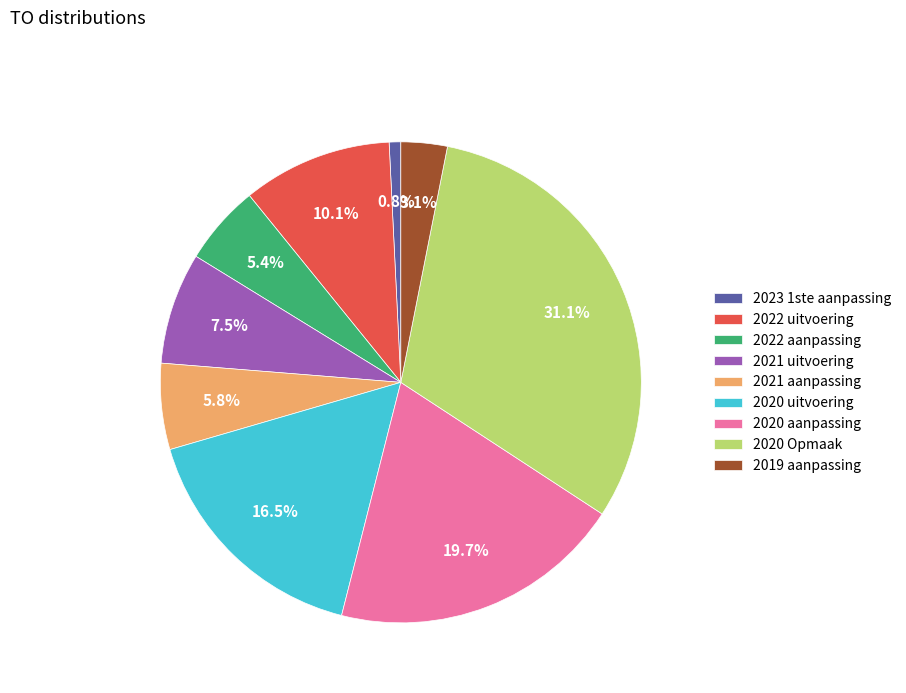

To the nearest percent, what is the average slice percentage?

11%